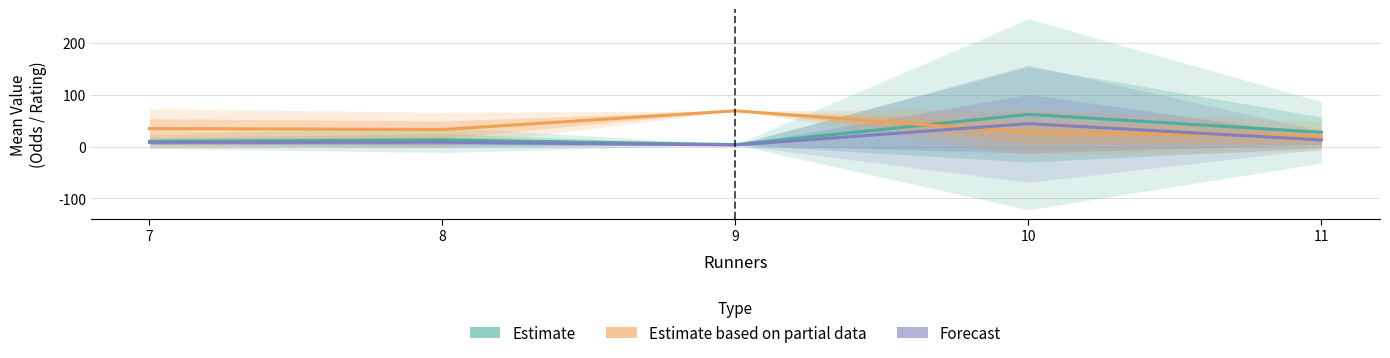

Where is the first local maximum for Estimate based on partial data?

9